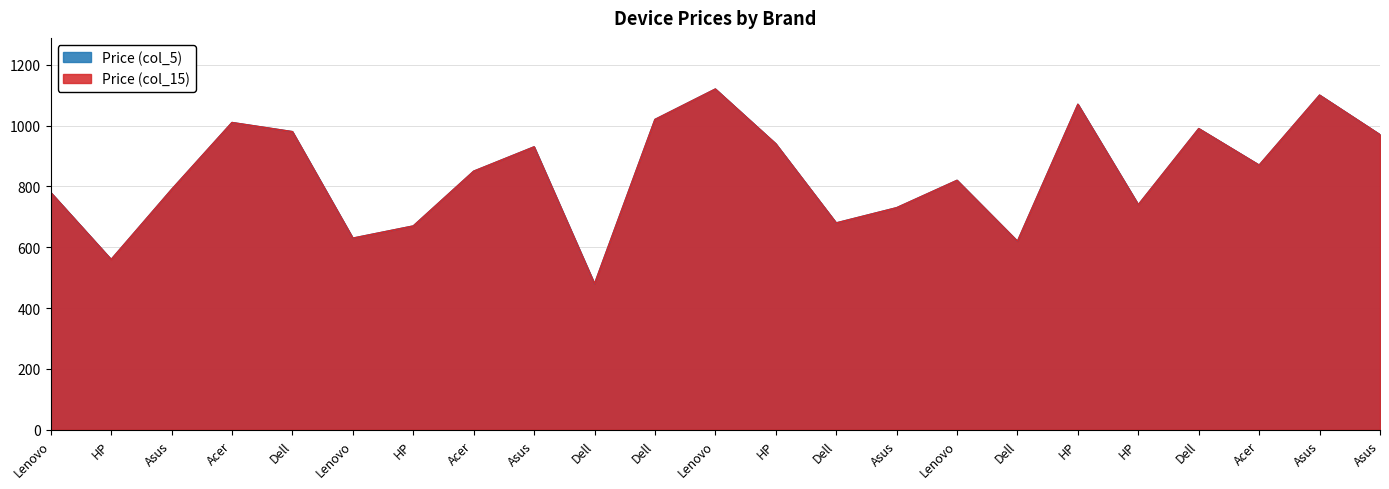

What is the value of the Price (col_5) point at the 23rd from the left?

790